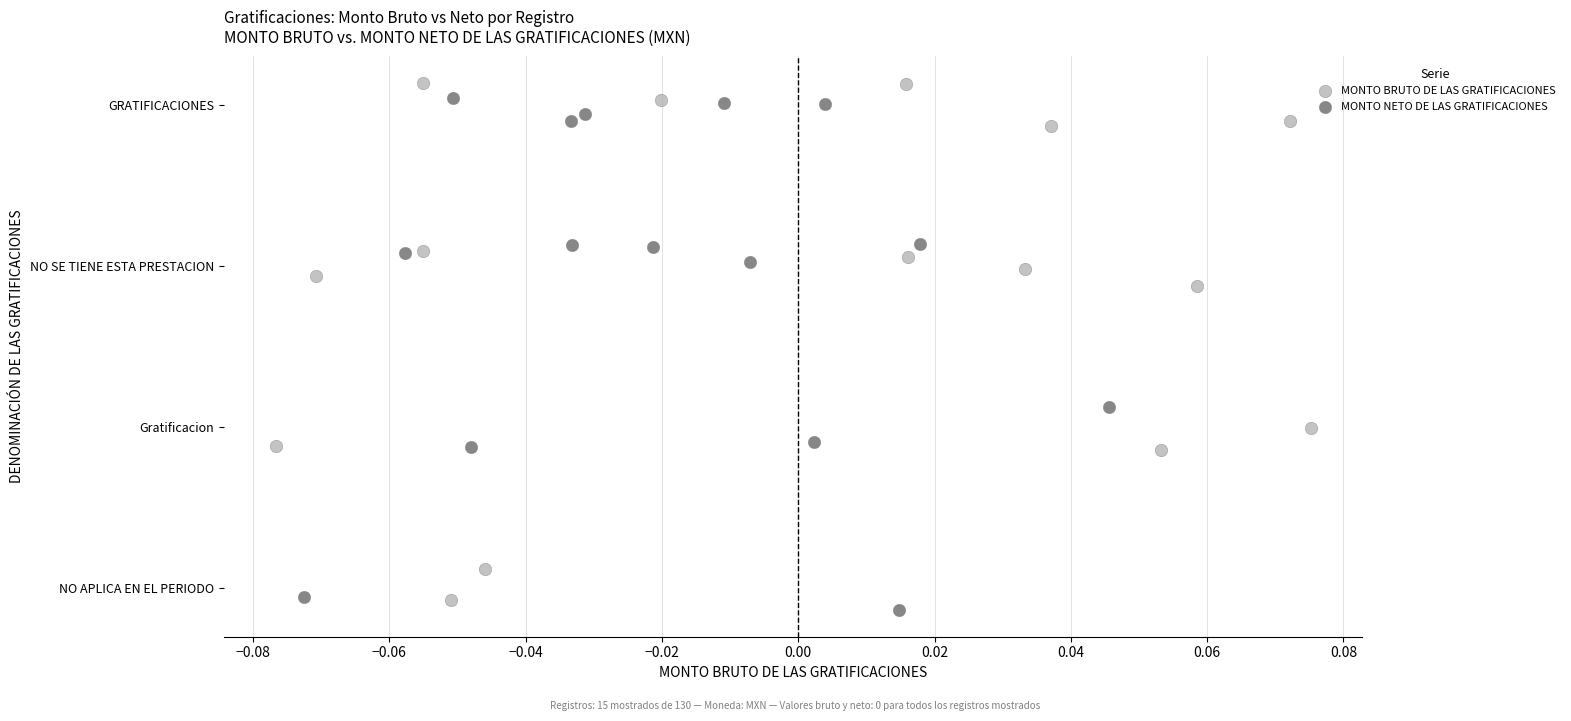

Which series contains the highest Y value?

MONTO BRUTO DE LAS GRATIFICACIONES